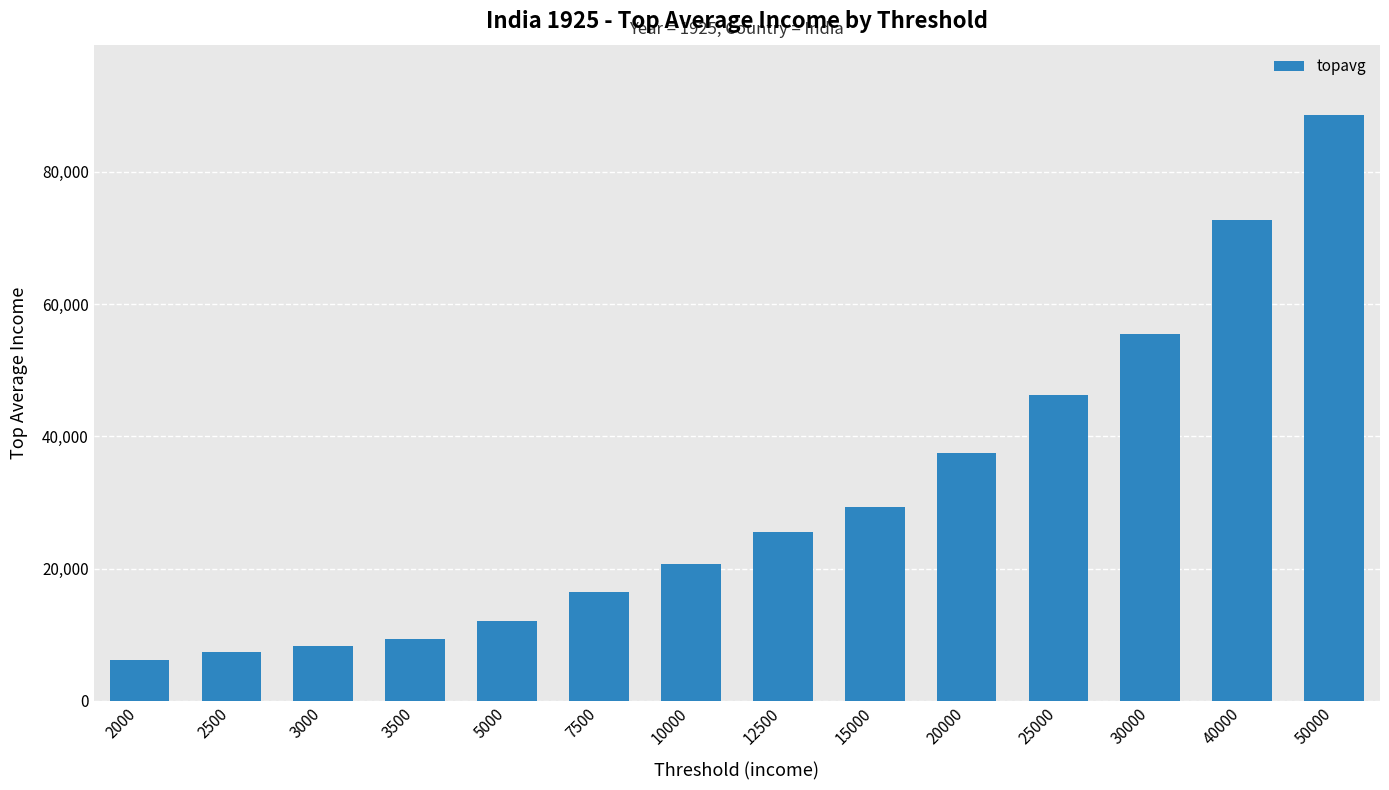

Reading left to right, extract all data points from this chart.

2000=6257.1	2500=7379.9	3000=8321.2	3500=9366.1	5000=12101.5	7500=16445.7	10000=20692.5	12500=25484.5	15000=29367.9	20000=37521.9	25000=46316.0	30000=55453.1	40000=72768.4	50000=88611.8